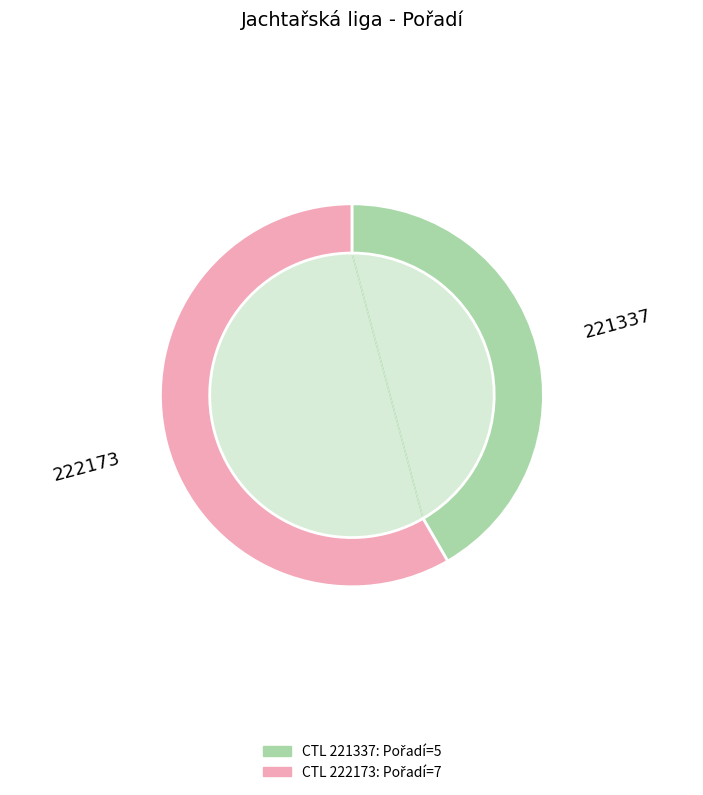

Which category has the smallest portion of the pie?

221337